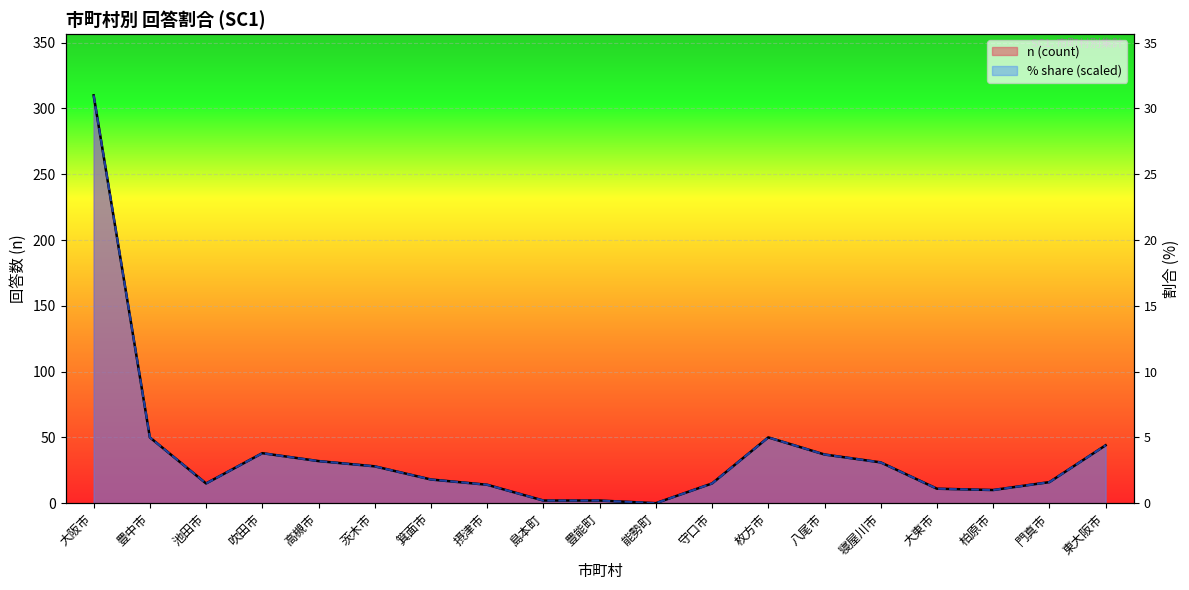

What is the label of the 2nd point from the right?

門真市